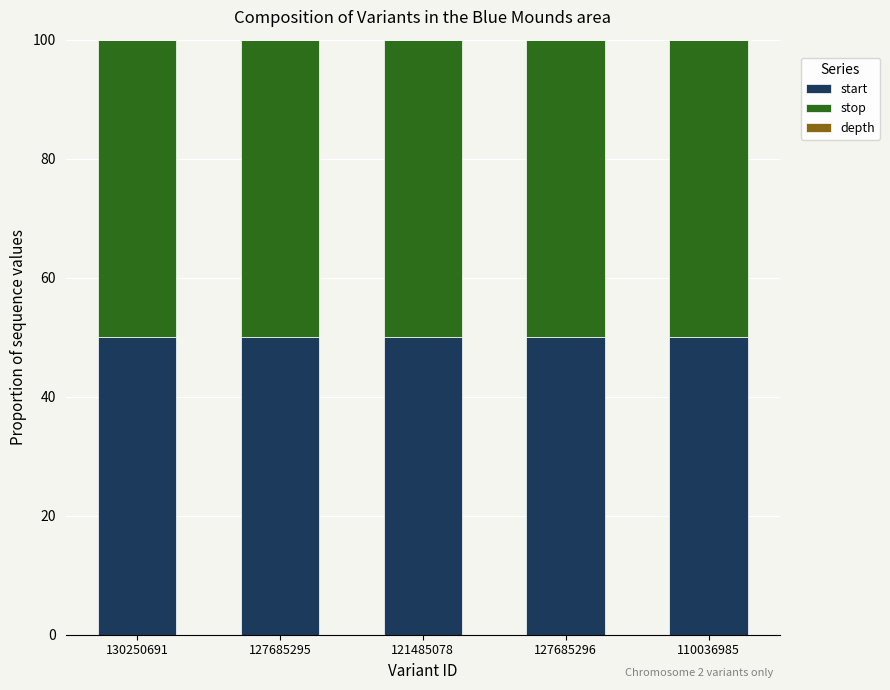

The start series shows 50.0 at 110036985. True or false?

True